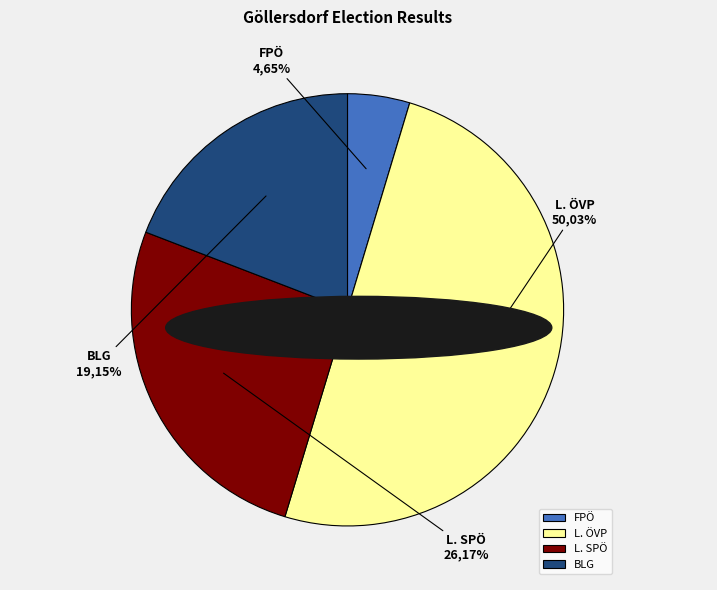

What is the smallest slice in the pie chart?

FPÖ